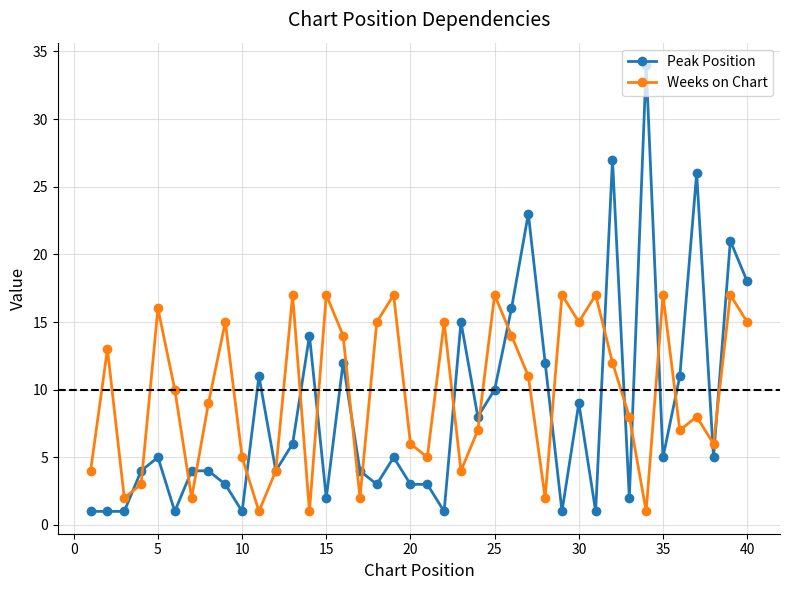

What is the maximum value for Weeks on Chart?

17